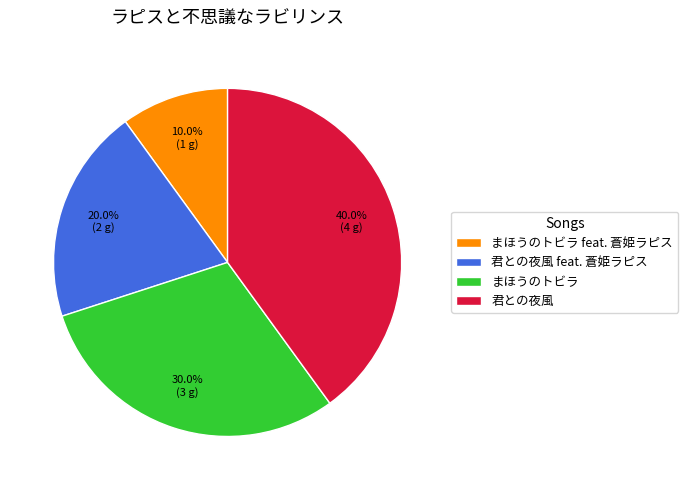

Combined, what portion of the pie is まほうのトビラ and 君との夜風 feat. 蒼姫ラピス?

50.0%